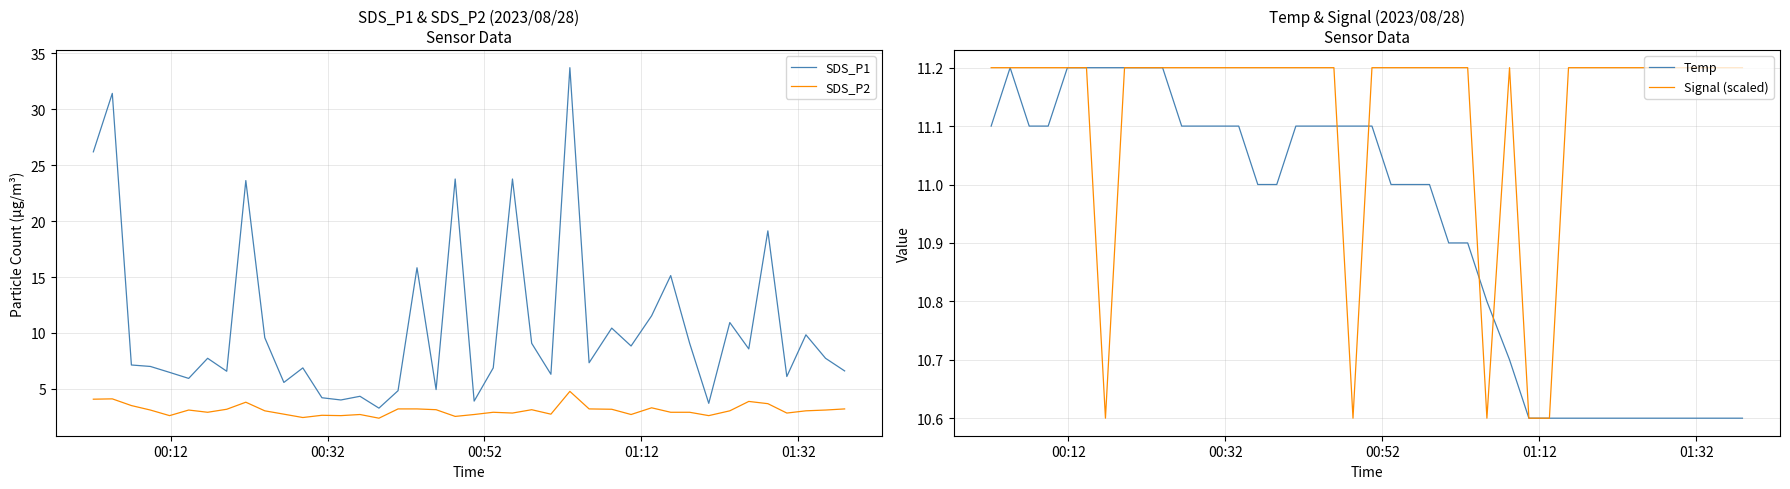

How many data points in Signal (scaled) are above 11?

35